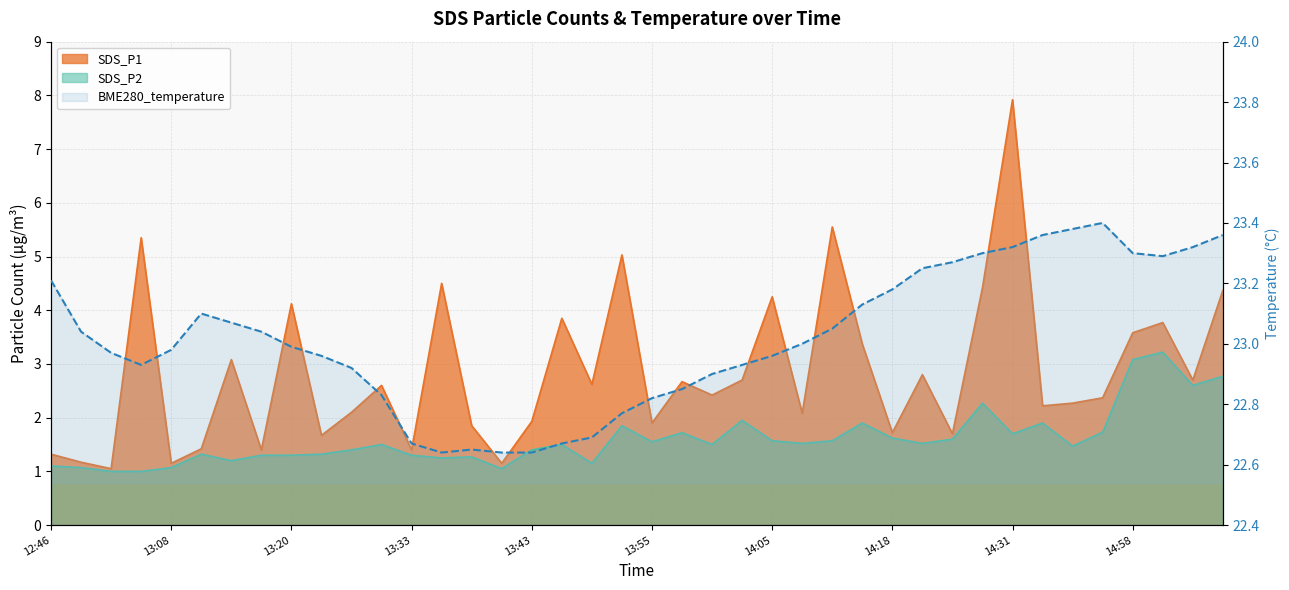

At which label does the data first exceed 23?

12:46